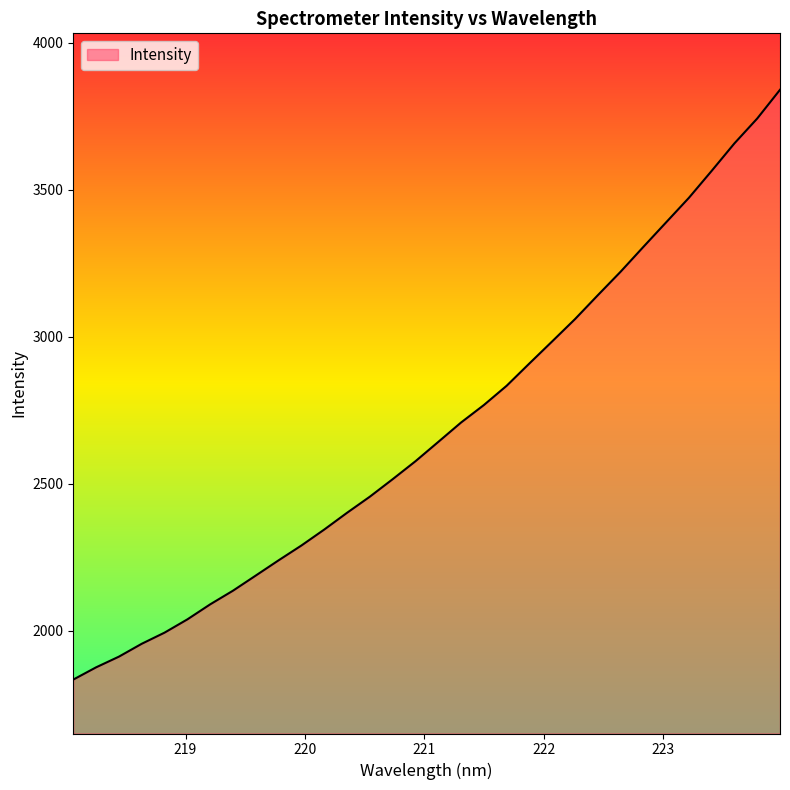

How many series are shown in this chart?

1